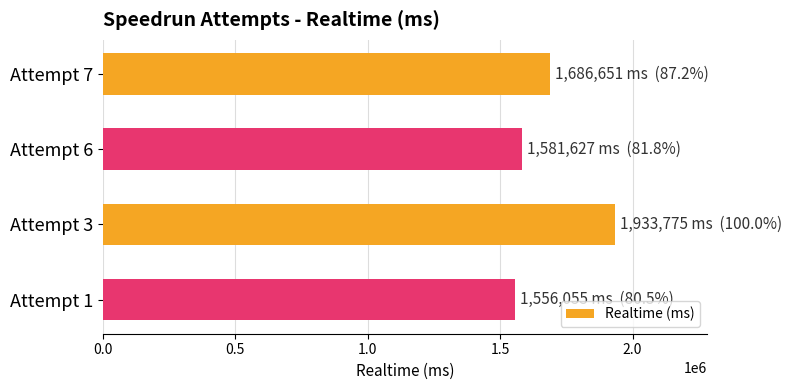

What is the average value?

1689527